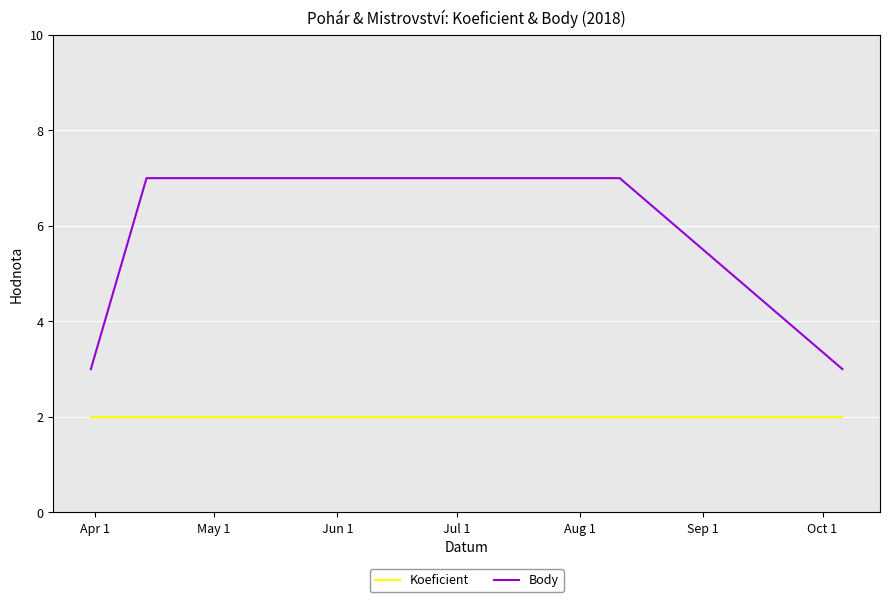

True or false: Koeficient and Body intersect in this chart.

False